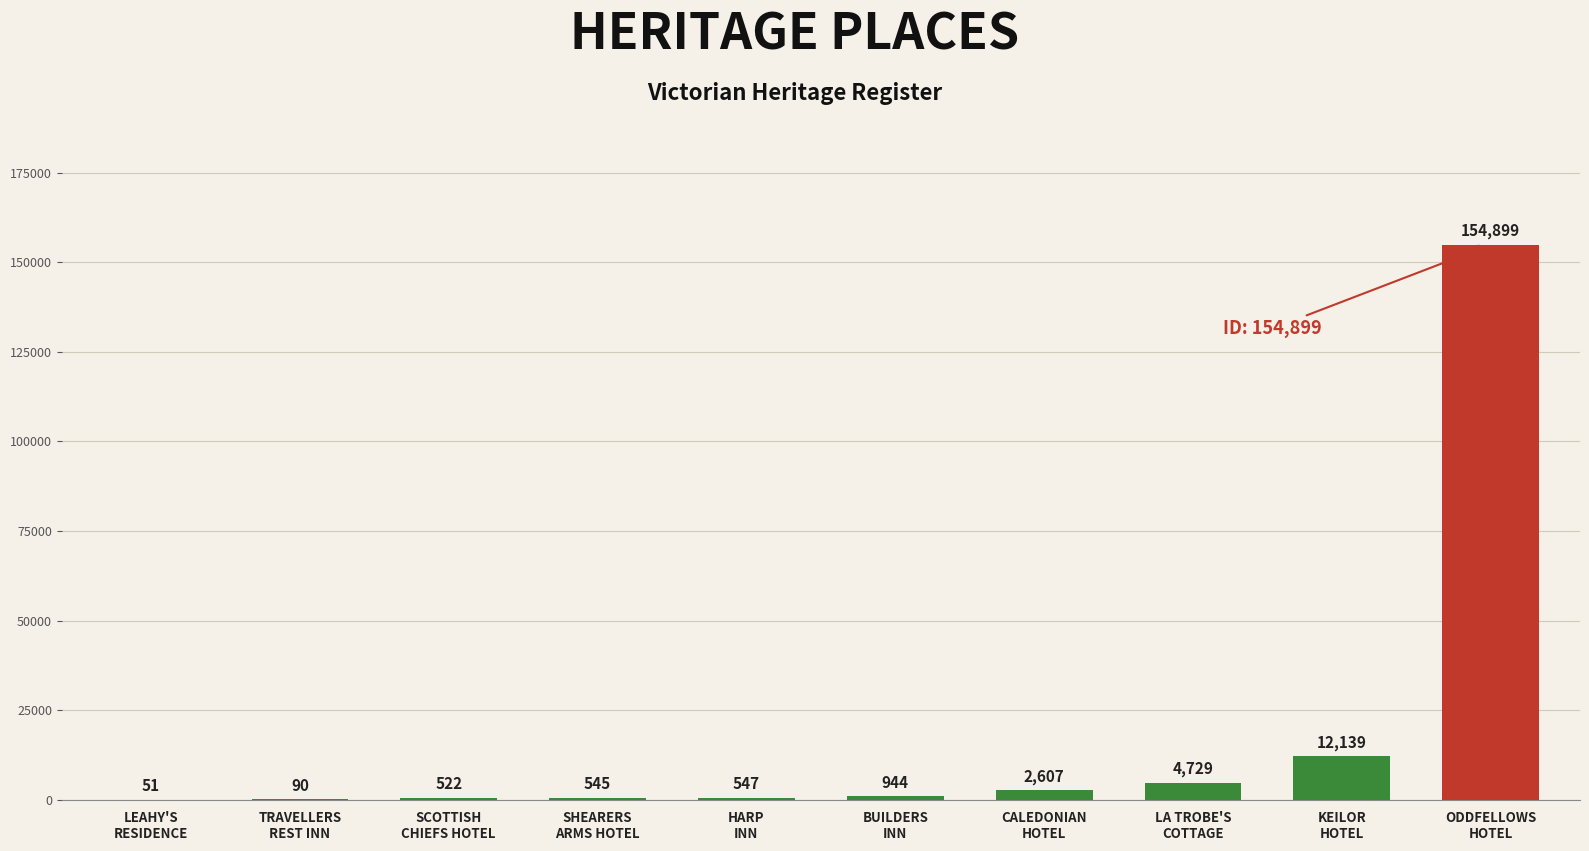

Are the bars grouped side by side (vs. stacked)?

No